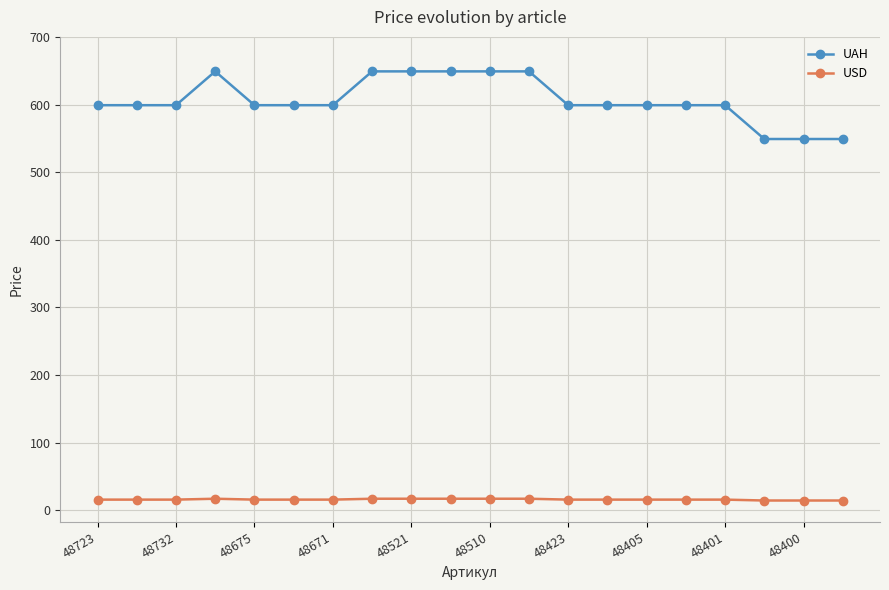

Which series has the widest spread of values?

UAH